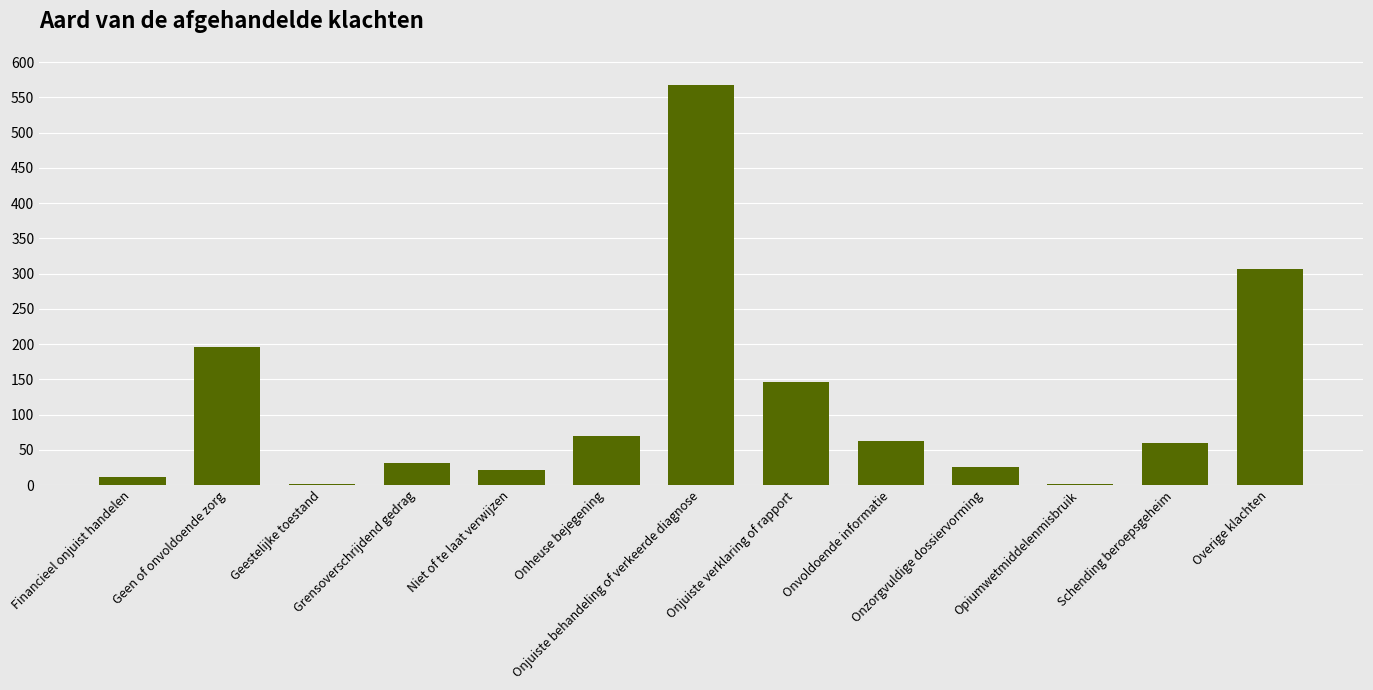

What is the sum of all values?

1502